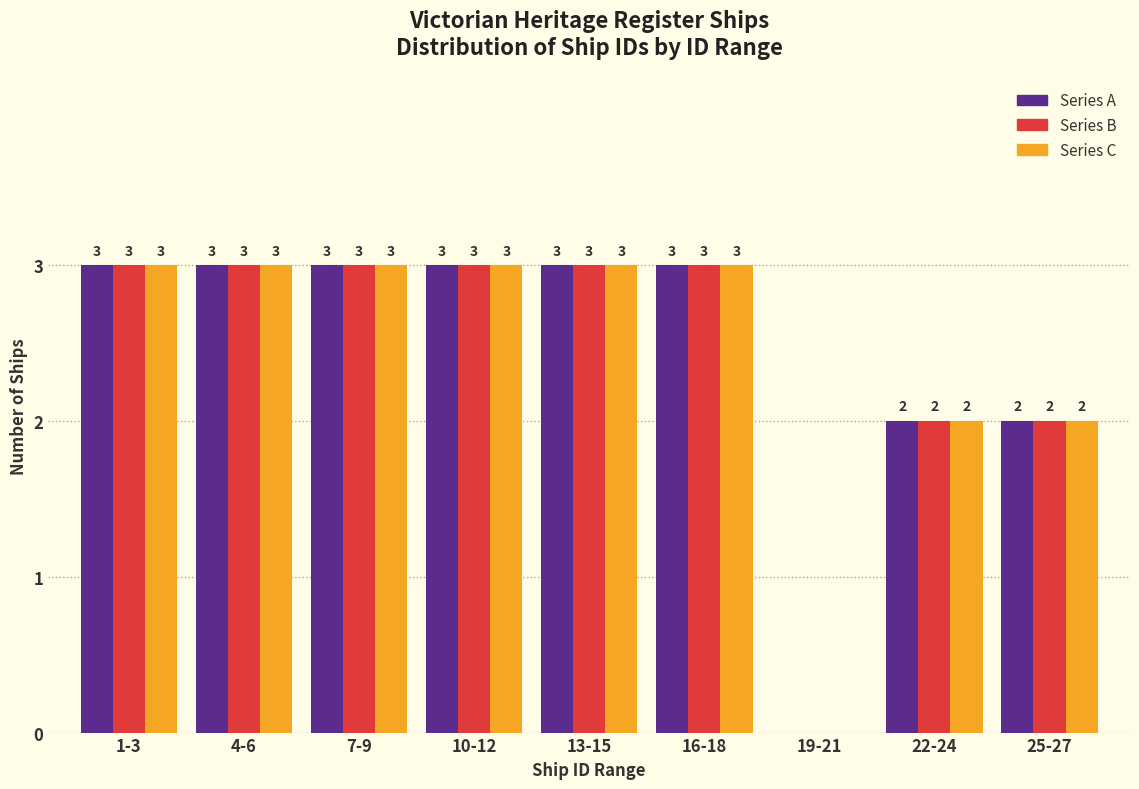

What is the maximum value shown in the chart?

3